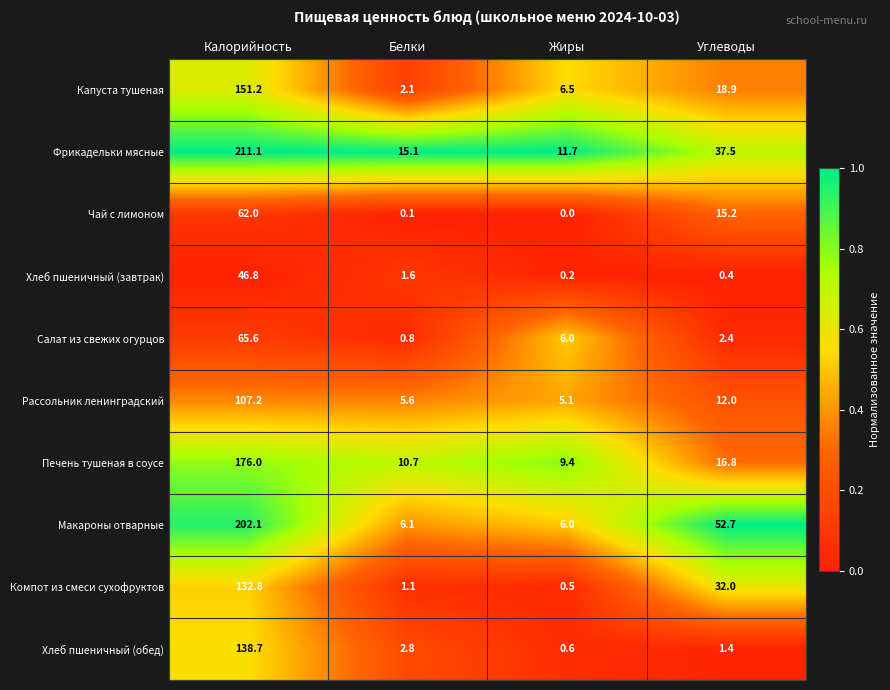

Between Калорийность and Углеводы, which series saw the biggest shift?

Фрикадельки мясные